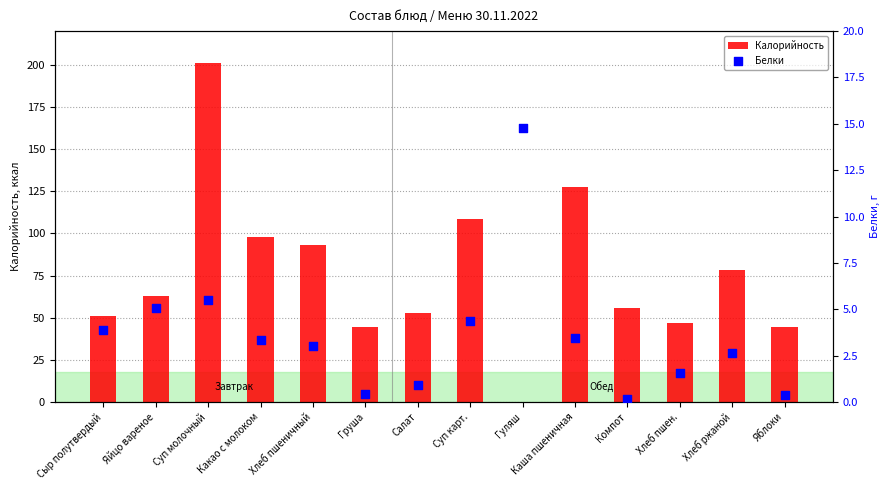

Which series has the widest spread of Y values?

Калорийность